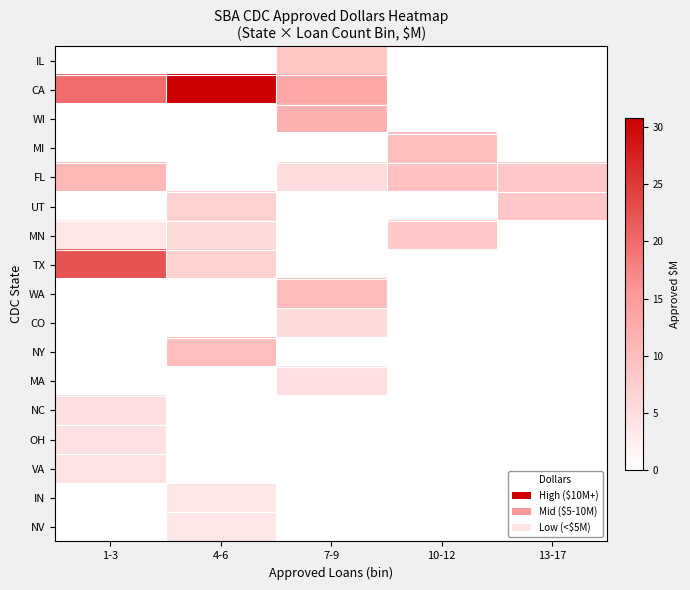

Which series has the largest range (max minus min)?

CA